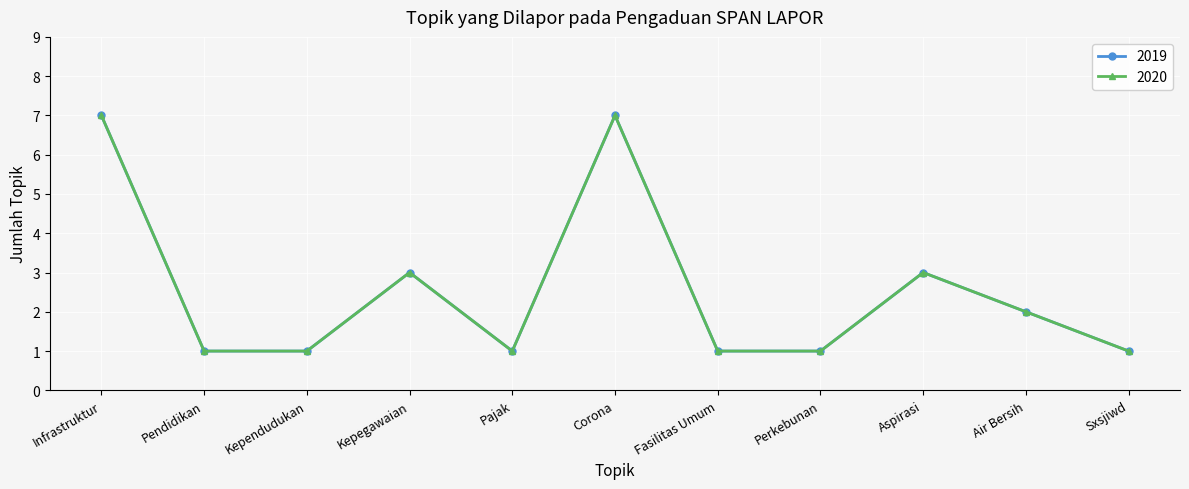

List the labels in order of 2020 value, largest first.

Infrastruktur, Corona, Kepegawaian, Aspirasi, Air Bersih, Pendidikan, Kependudukan, Pajak, Fasilitas Umum, Perkebunan, Sxsjiwd